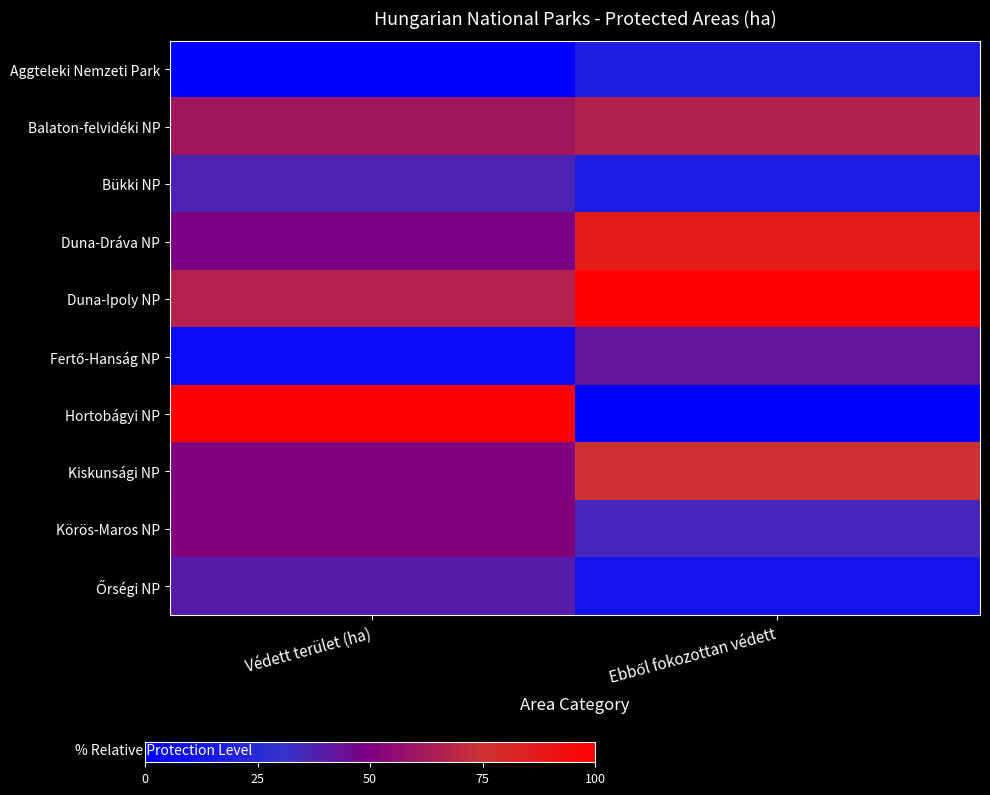

What is the total value across all series at Védett terület (ha)?

459.0